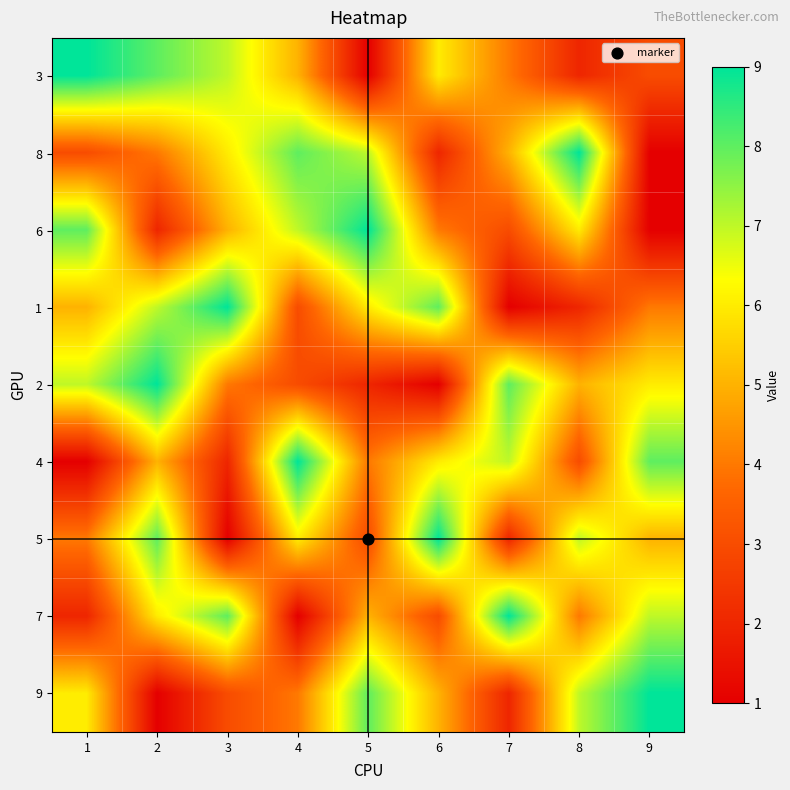

At which category is the sum across all series the highest?

2